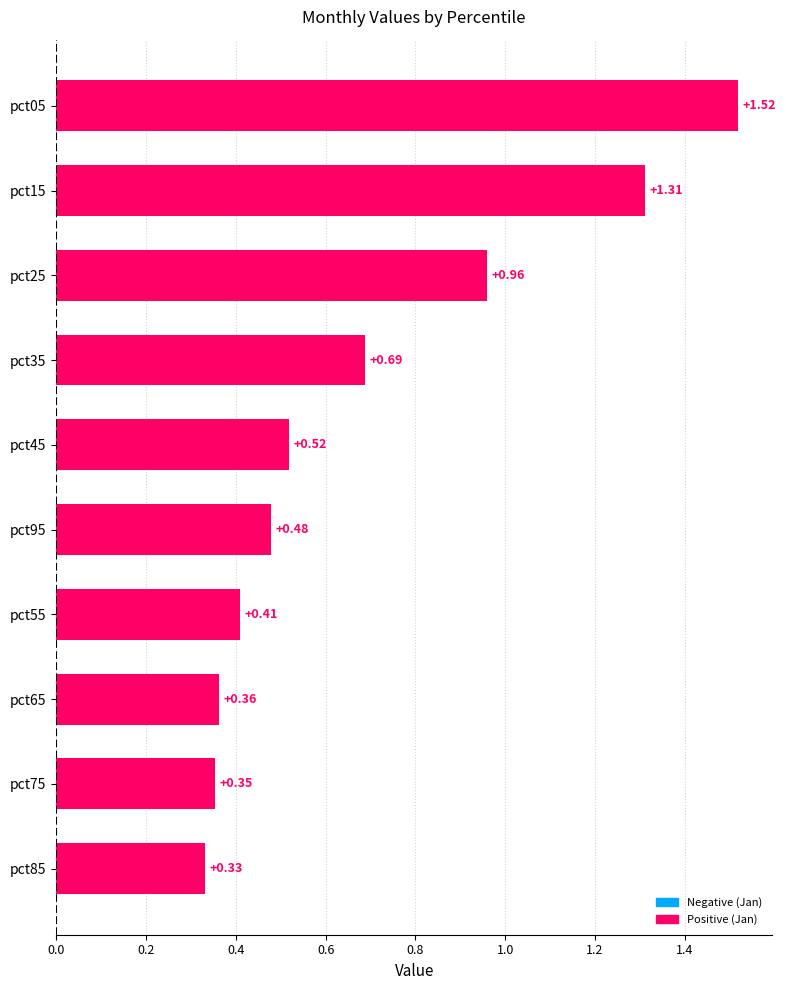

What is the difference between the maximum and minimum values?

1.2